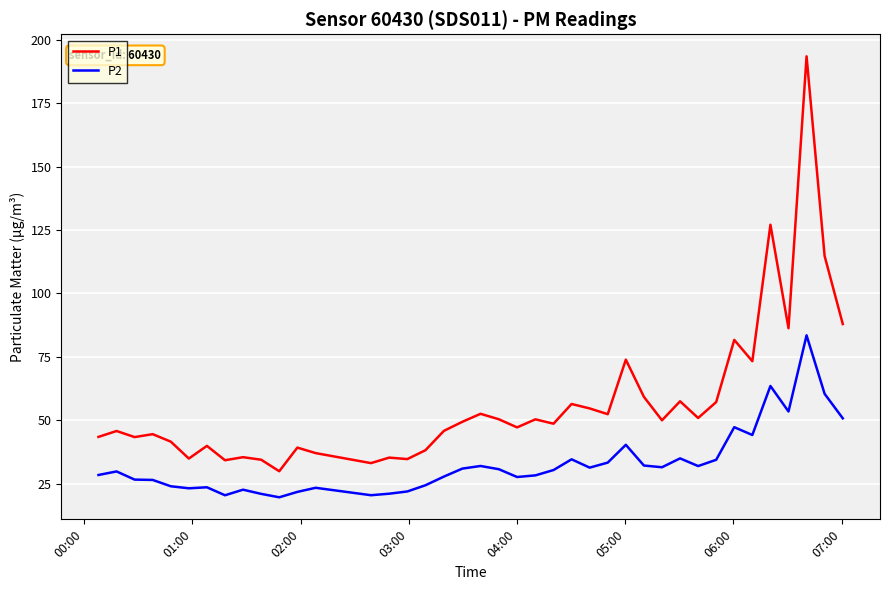

Which series has the widest spread of values?

P1